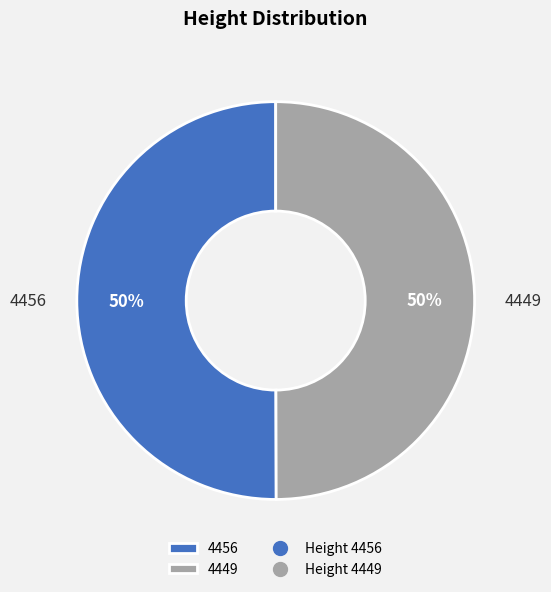

What is the ratio of the value at 4456 to the value at 4449?

1.0